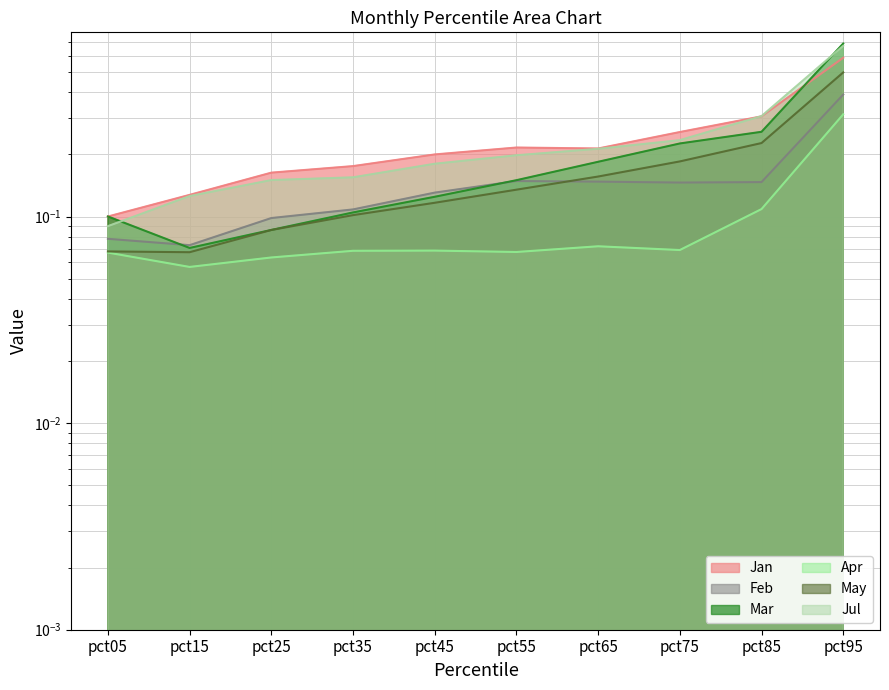

Which series has the largest range (max minus min)?

Mar